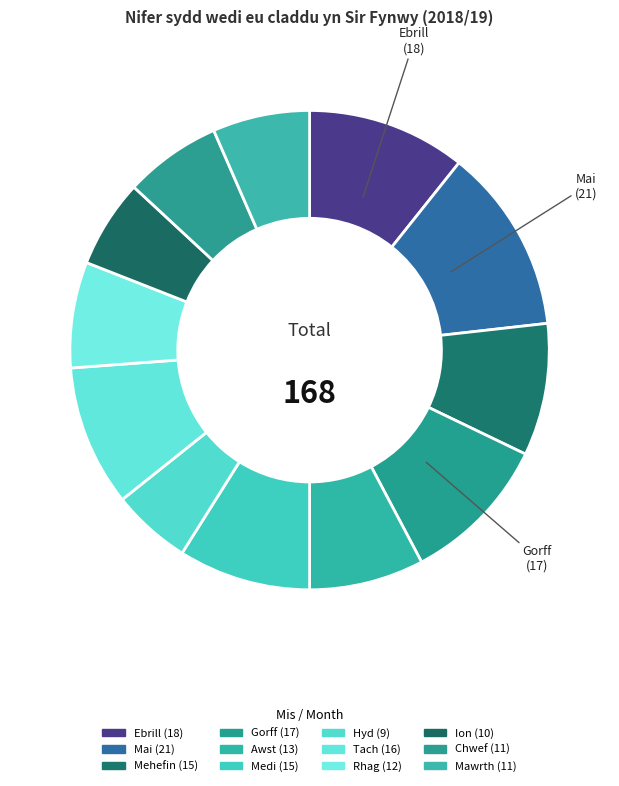

Which slice is the smallest?

Hyd